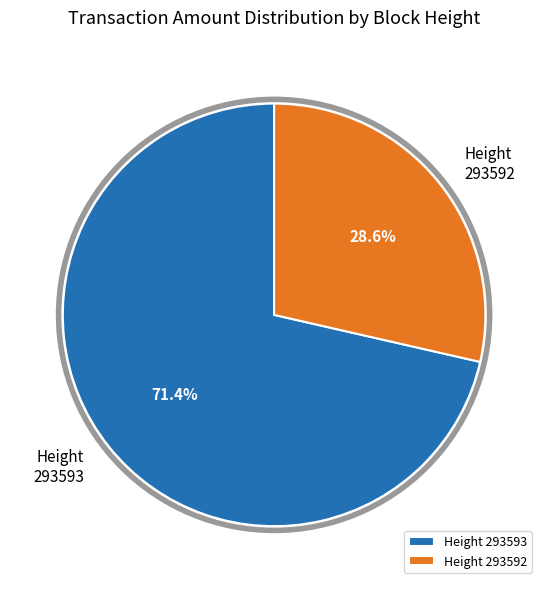

What is the total percentage of Height 293593 and Height 293592?

100.0%